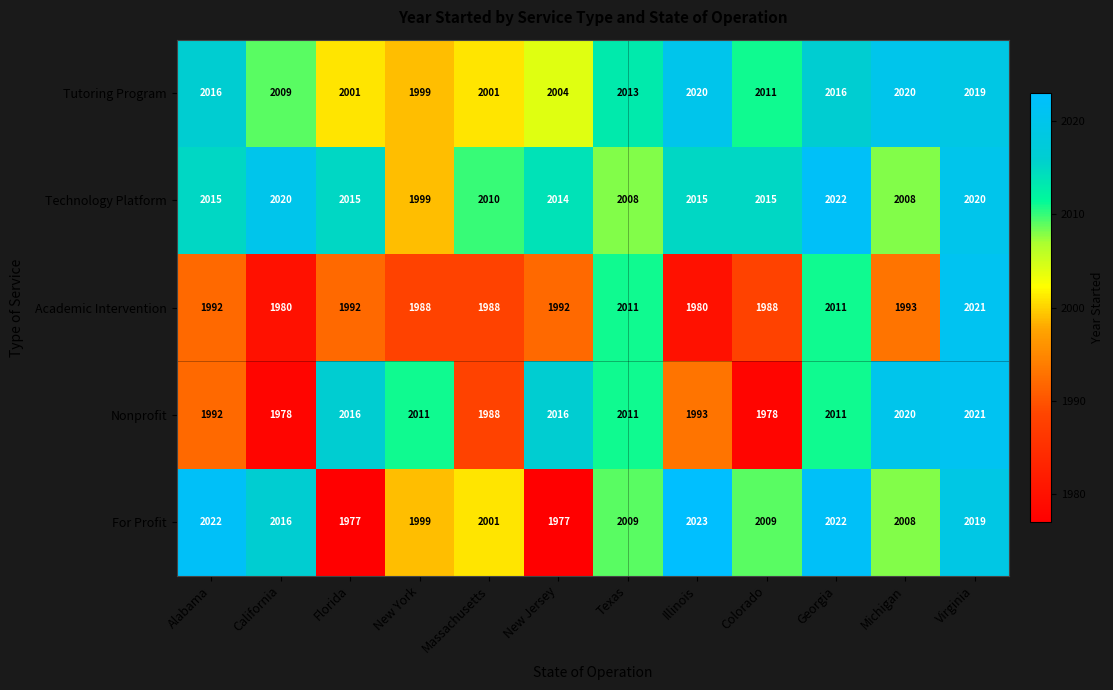

What is the total value across all series at Virginia?

10100